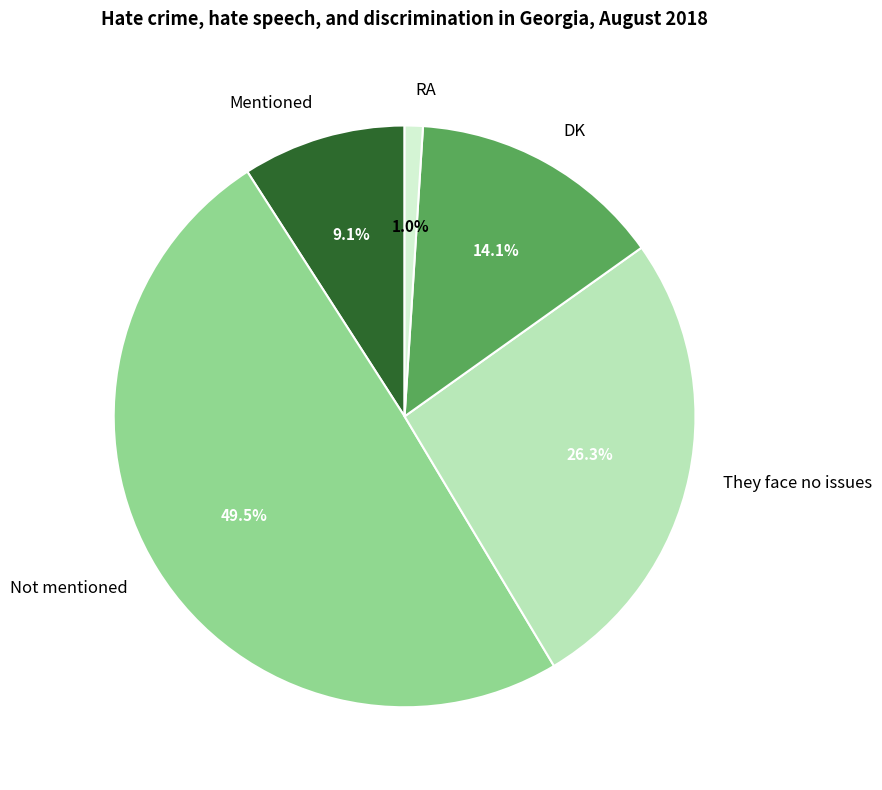

Between RA and DK, which is larger?

DK